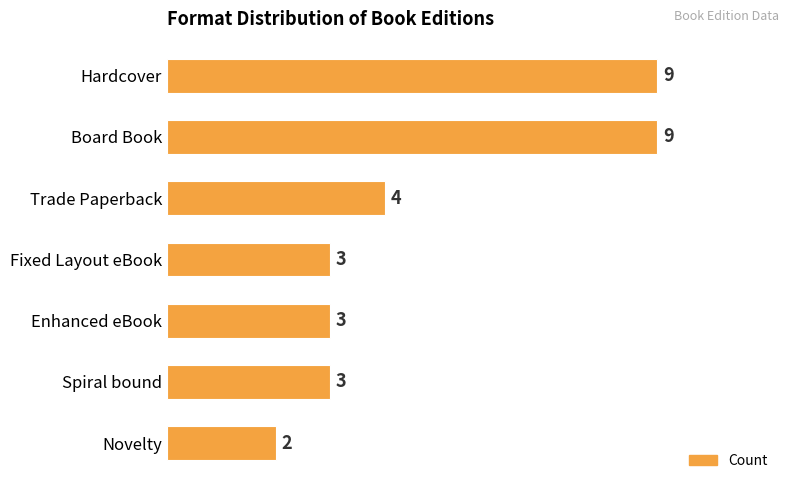

How many values are below 3?

1